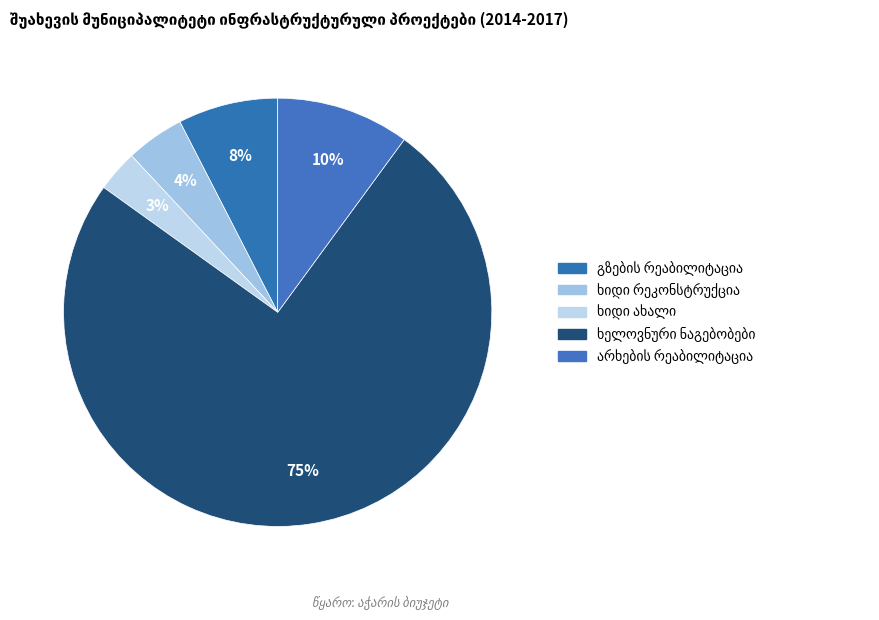

Rank the categories by value from lowest to highest.

ხიდი ახალი, ხიდი რეკონსტრუქცია, გზების რეაბილიტაცია, არხების რეაბილიტაცია, ხელოვნური ნაგებობები